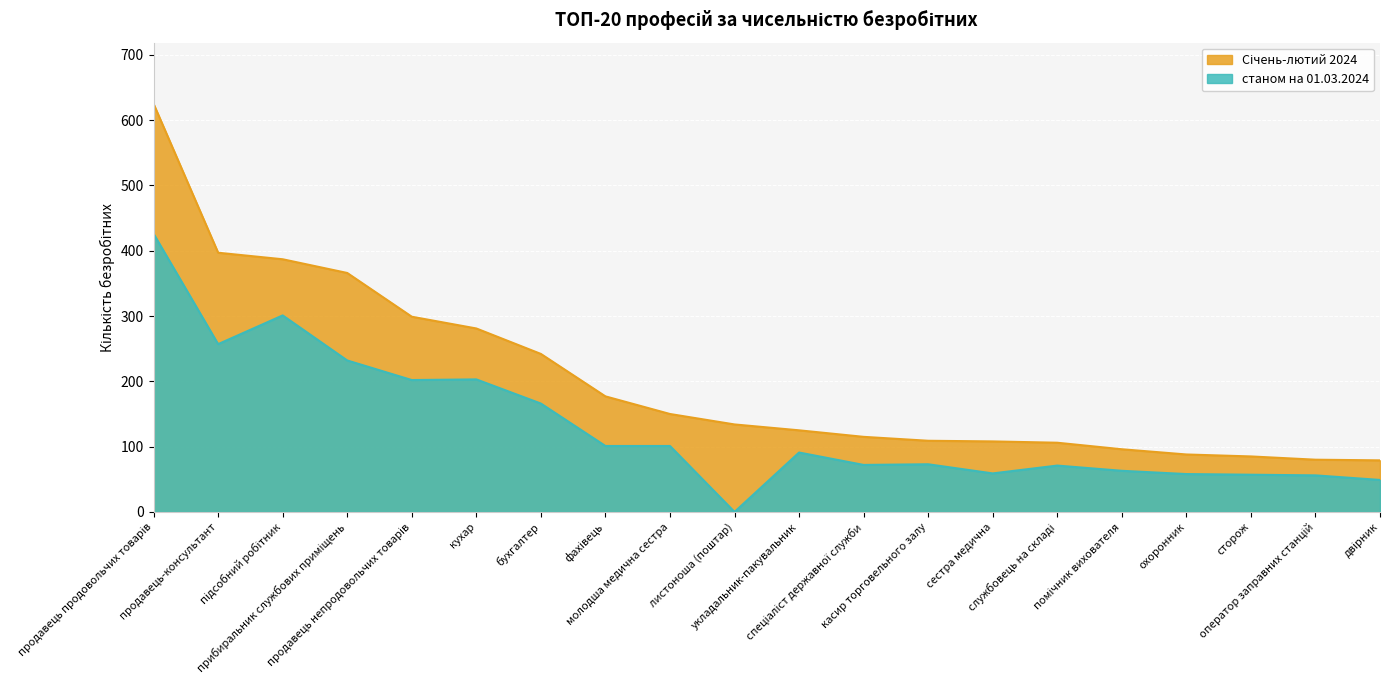

Where does the станом на 01.03.2024 series first go above 91?

продавець продовольчих товарів